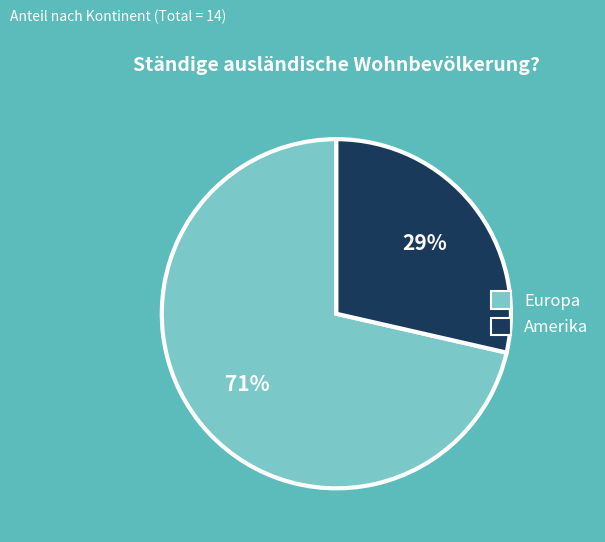

Is there any slice that represents more than half of the pie?

Yes